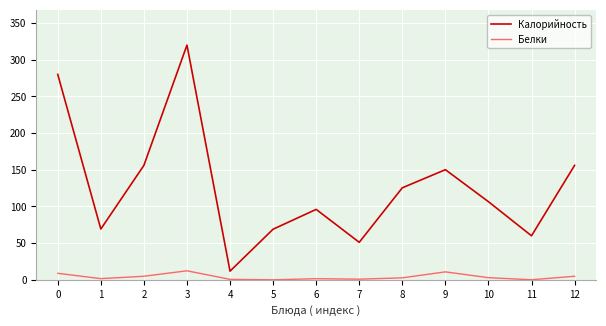

What is the difference between the maximum and minimum values in the Белки series?

12.3